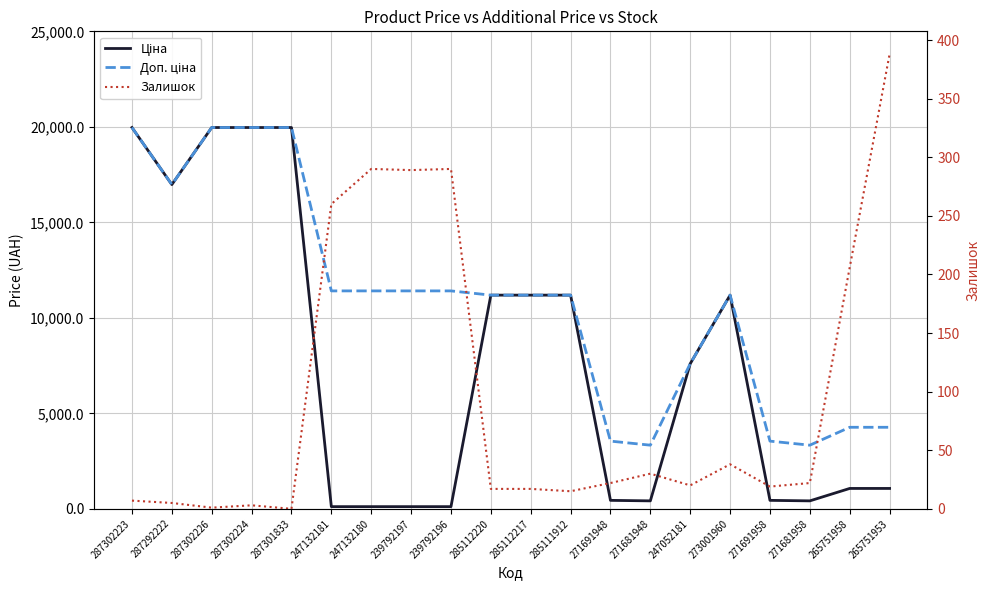

What is the average value of the Доп. ціна series?

10855.8